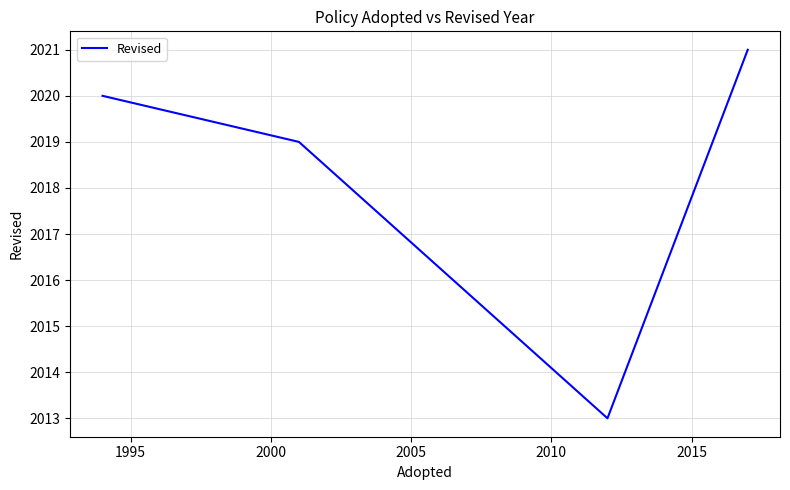

How many lines are shown in the chart?

1